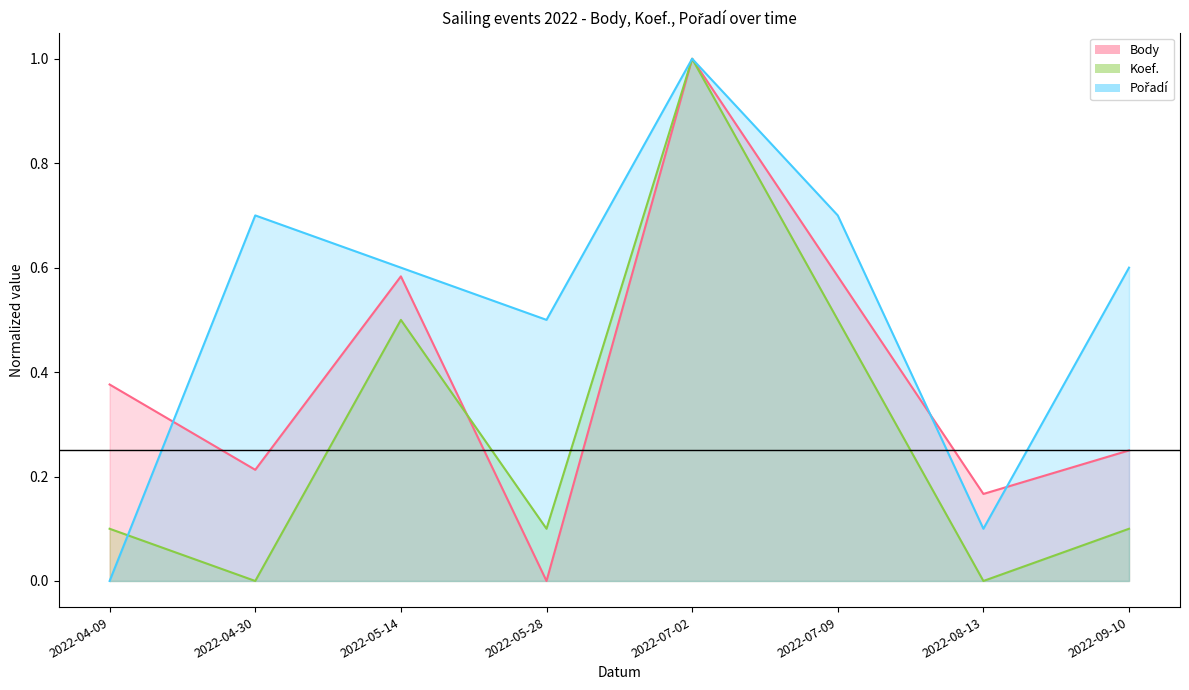

What is the sum of all Pořadí values?

4.2